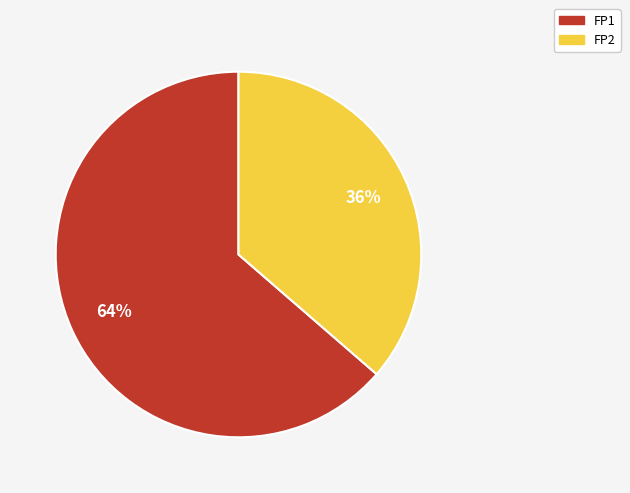

To the nearest percent, what portion does FP1 represent?

64%